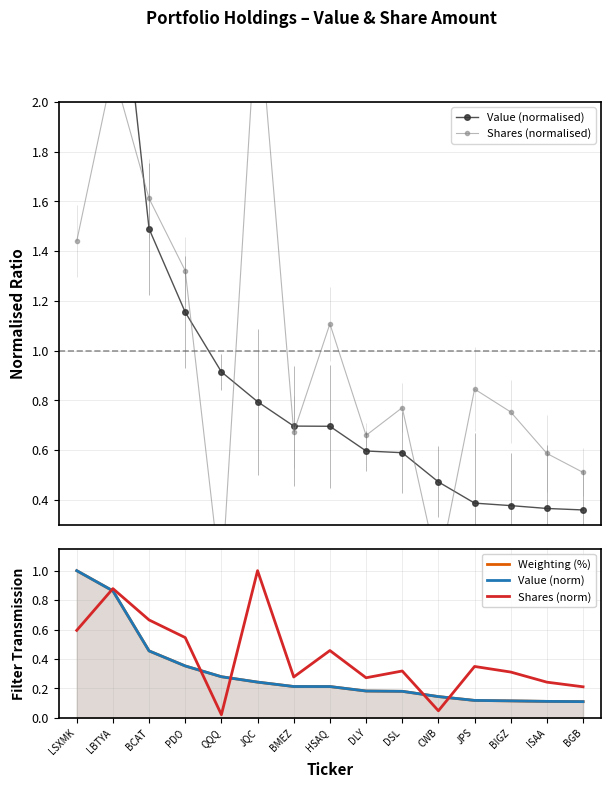

What is the maximum value for Shares (norm)?

1.0